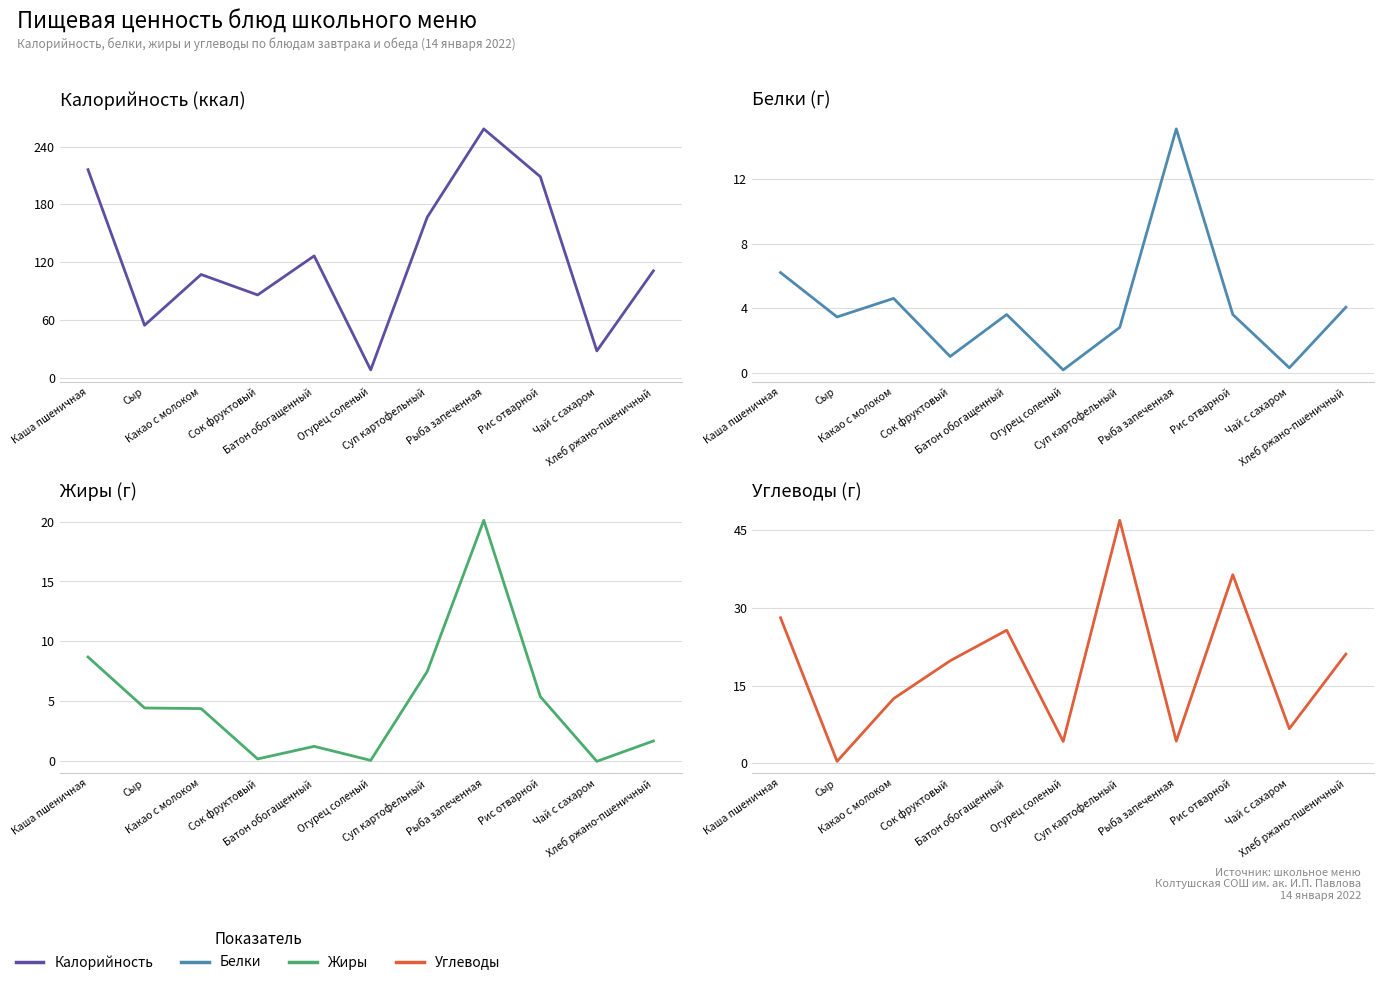

What is the difference between the maximum and minimum values in the Калорийность series?

250.1